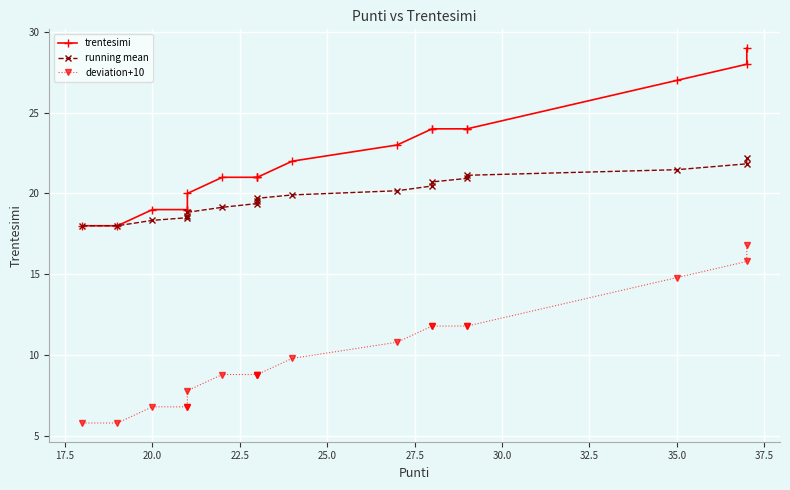

How many data points does each series have?

19